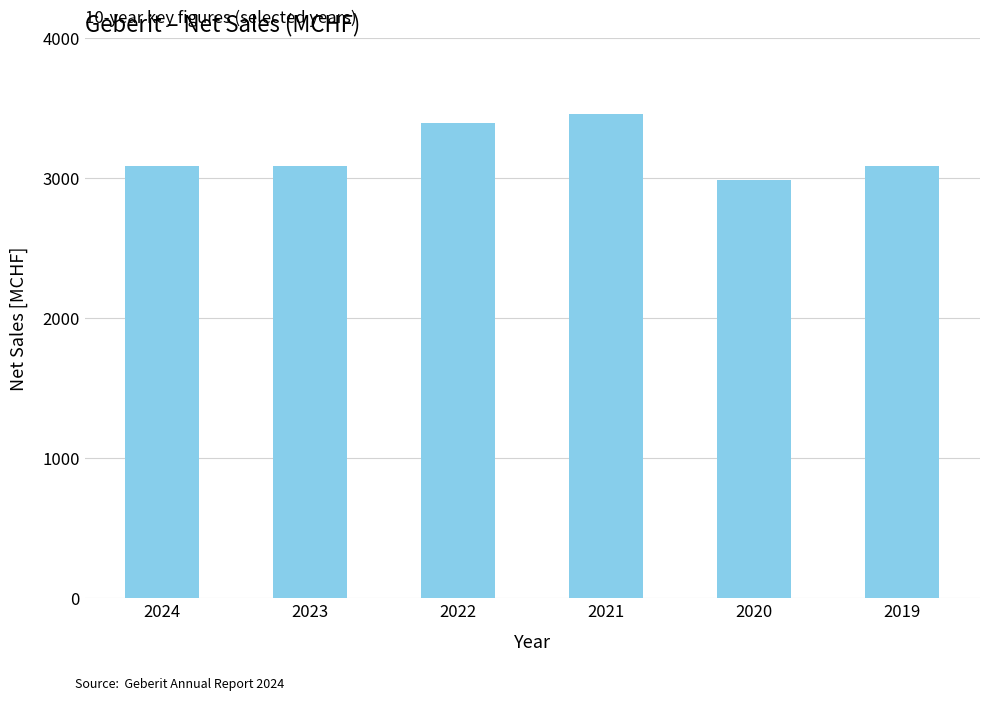

What is the difference between the second highest and second lowest values?

309